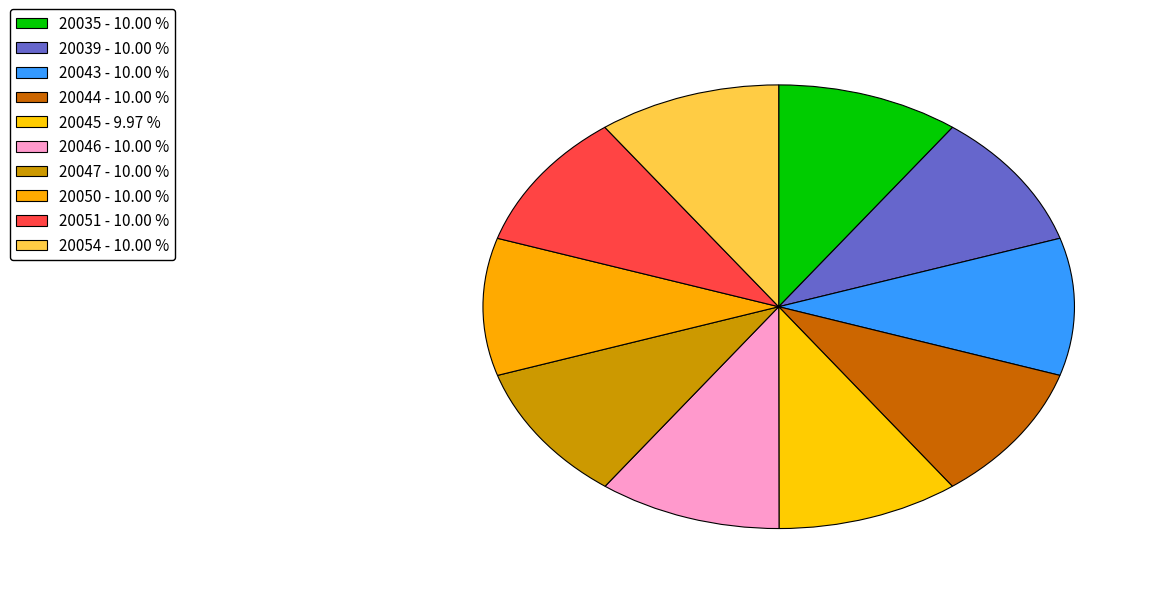

Count the number of slices in the pie.

10